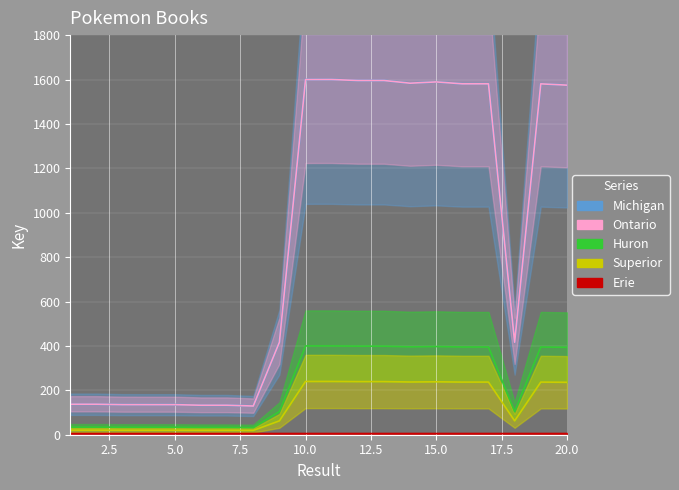

Rank the categories by value from lowest to highest.

8, 6, 7, 4, 5, 3, 2, 1, 18, 9, 20, 19, 16, 17, 14, 15, 12, 13, 10, 11